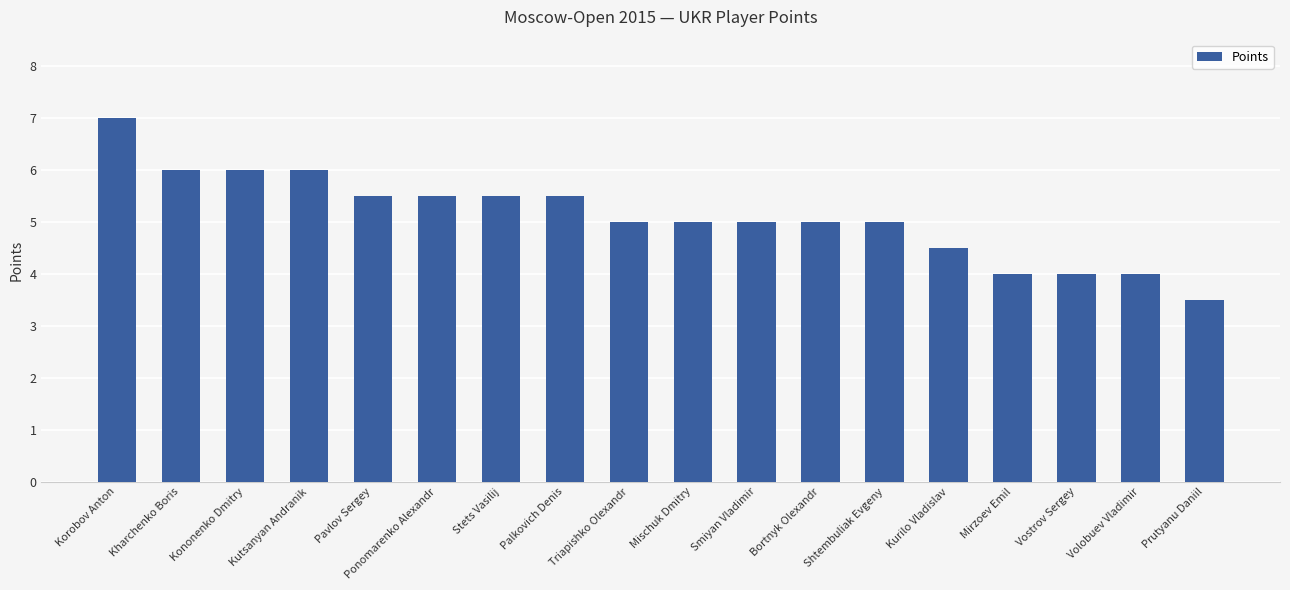

How many categories are shown in the chart?

18